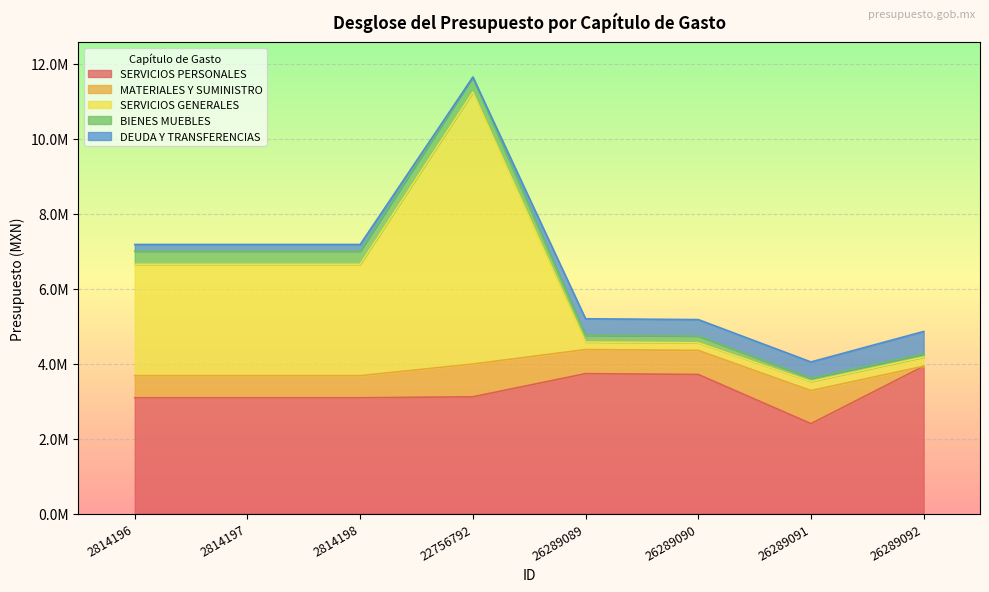

True or false: BIENES MUEBLES and SERVICIOS PERSONALES cross at least once.

False